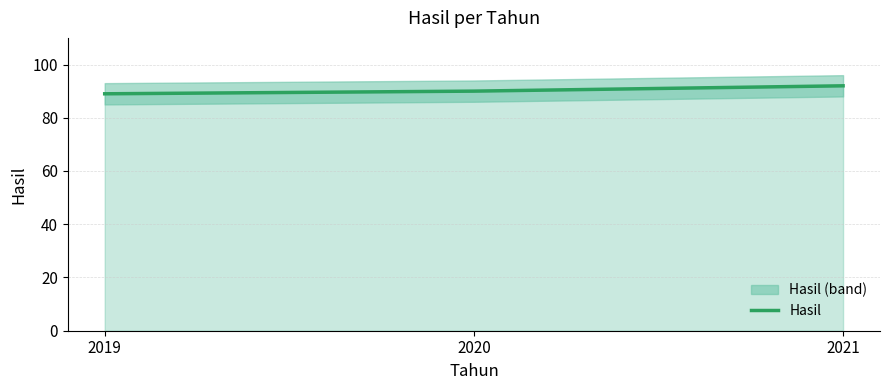

Rank the categories by value from lowest to highest.

2019, 2020, 2021